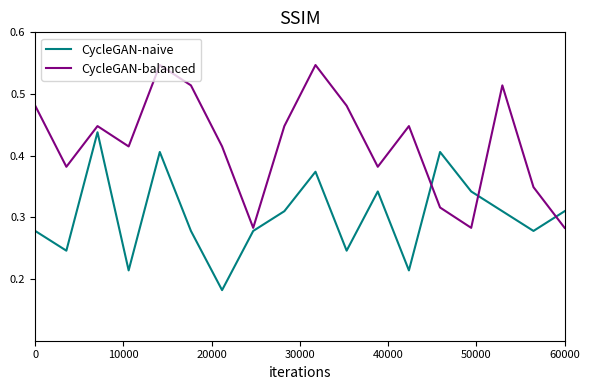

Rank the series by their maximum value, from highest to lowest.

CycleGAN-balanced, CycleGAN-naive